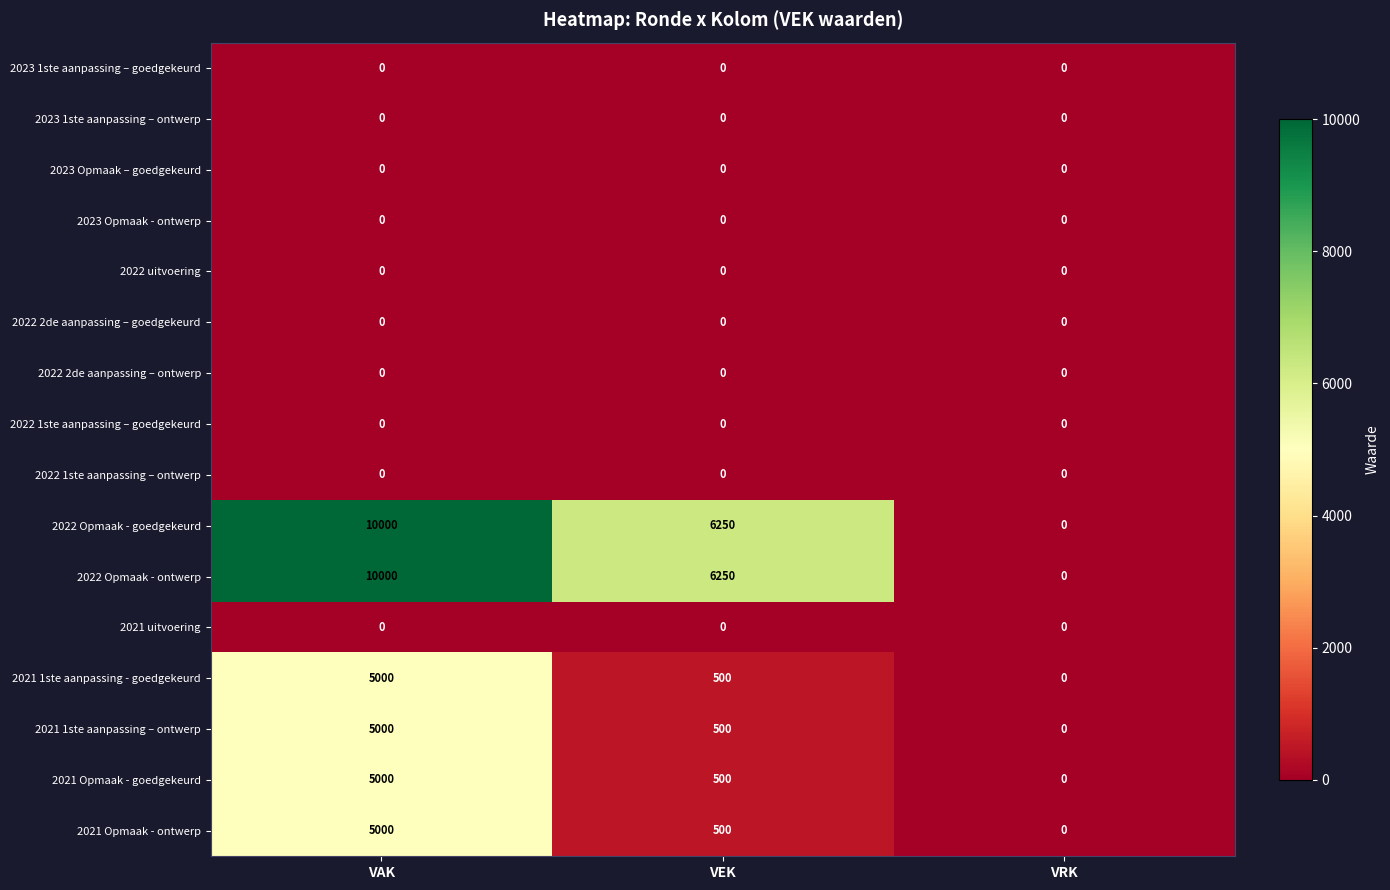

At how many categories does at least one series exceed 4683?

2